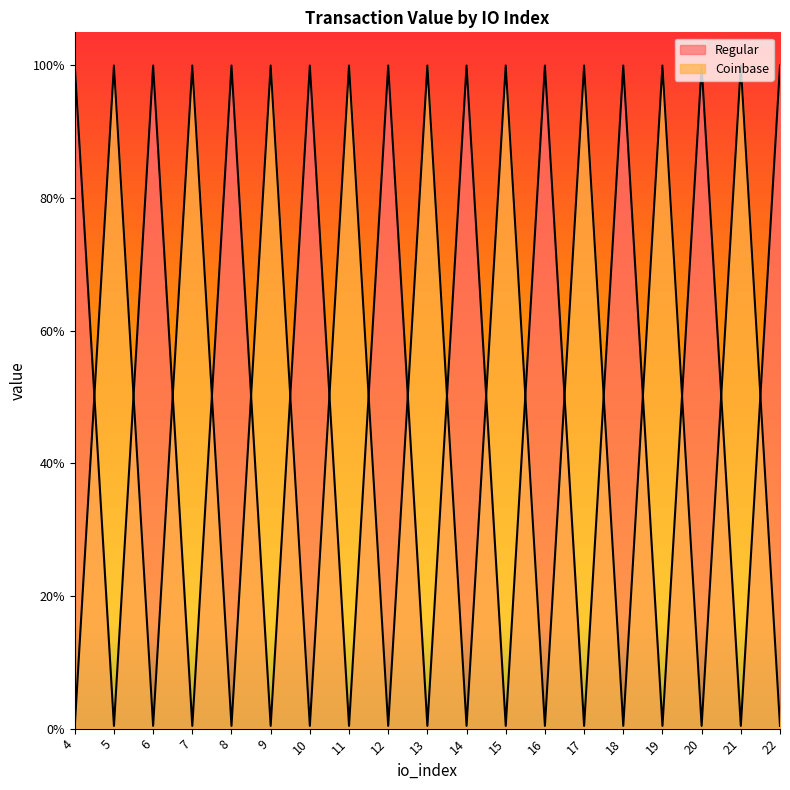

Does the chart have visible grid lines?

No